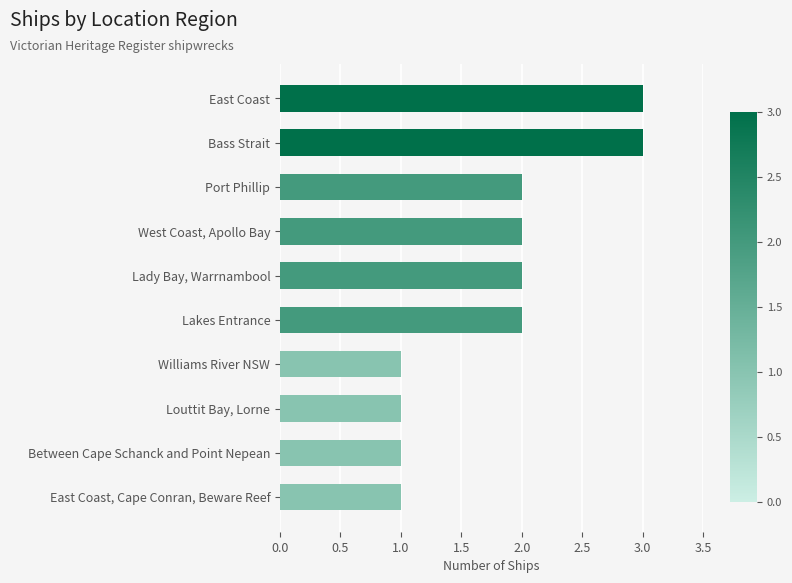

What is the label of the 10th bar from the top?

East Coast, Cape Conran, Beware Reef